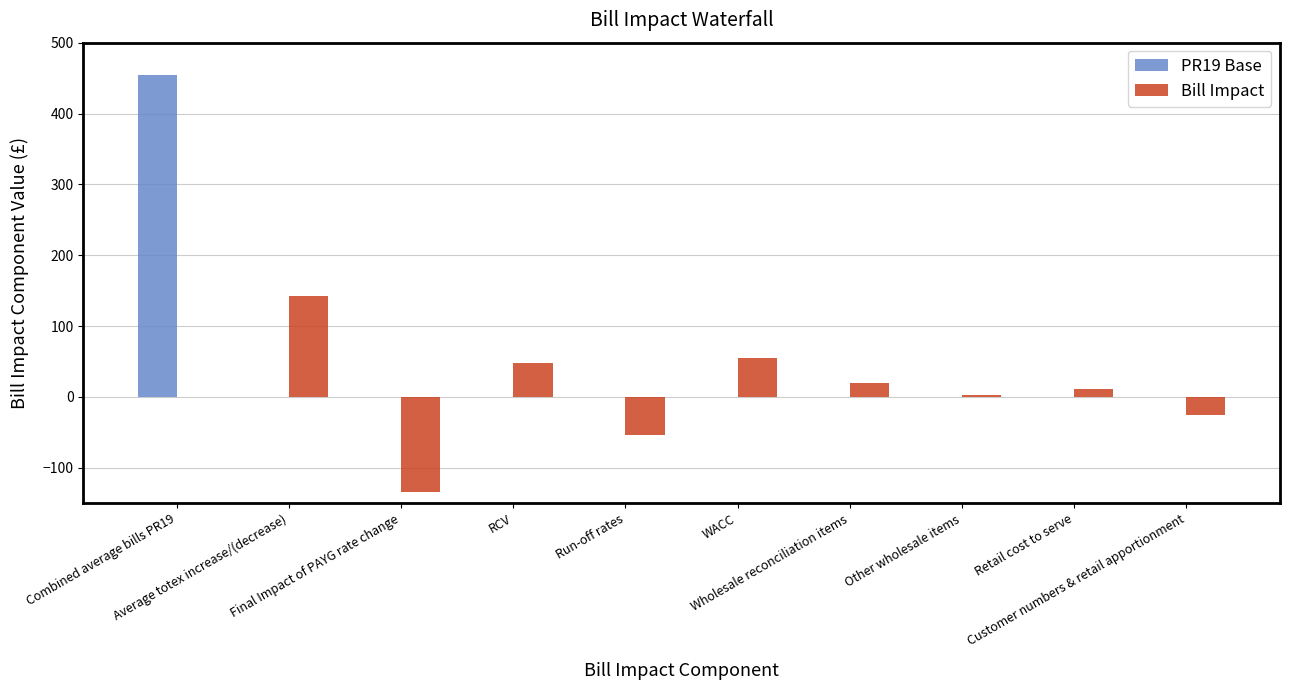

Which series has the largest total across all categories?

PR19 Base